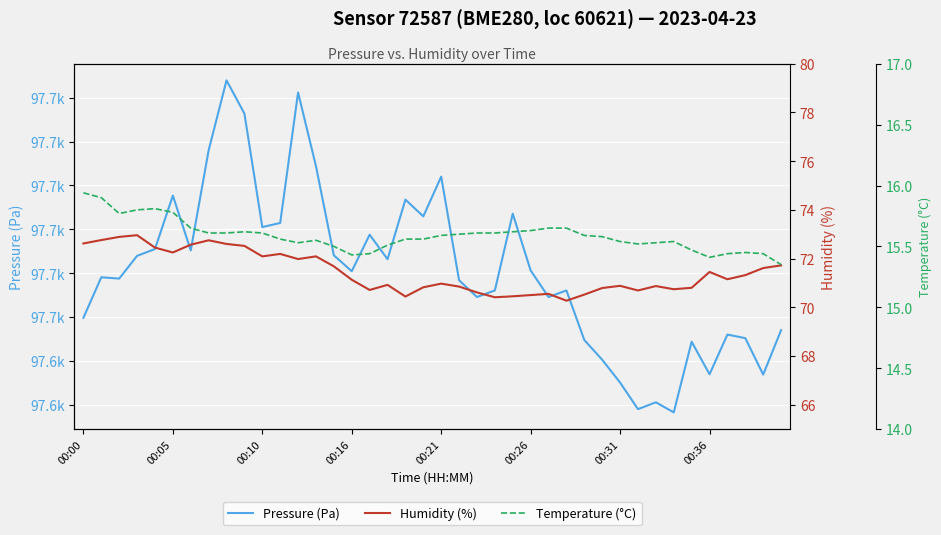

True or false: Temperature (°C) and Pressure (Pa) intersect in this chart.

False